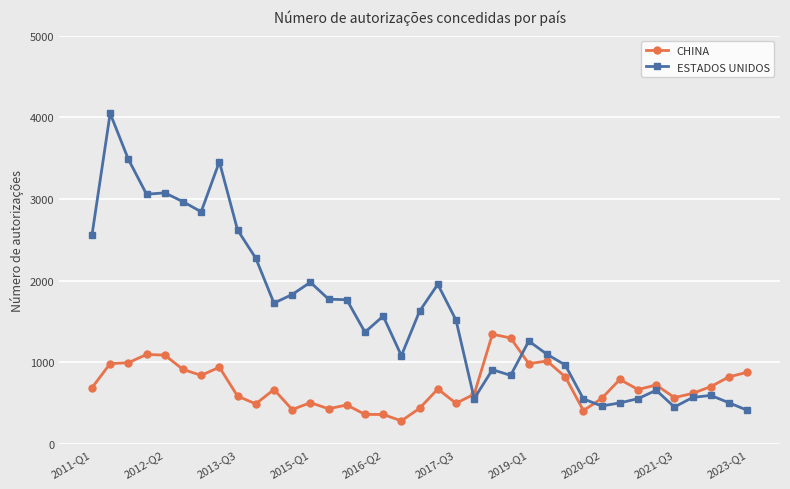

Rank the series by their maximum value, from lowest to highest.

CHINA, ESTADOS UNIDOS